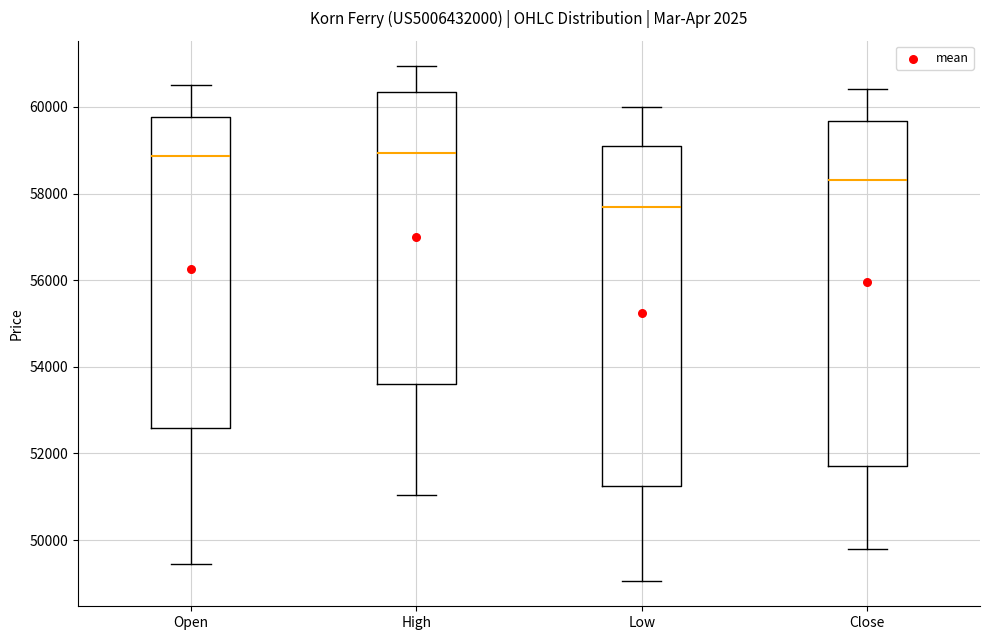

Which box's median line is the lowest?

Low